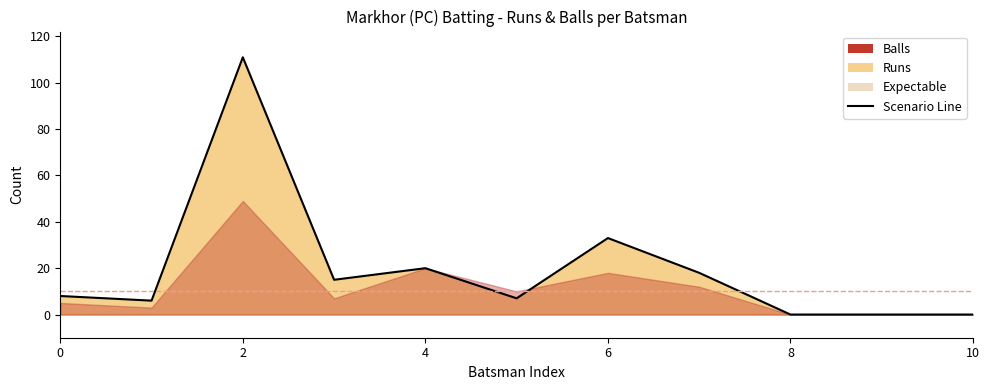

Reading right to left, what are all the values shown in this chart?

0	0	0	18	33	7	20	15	111	6	8